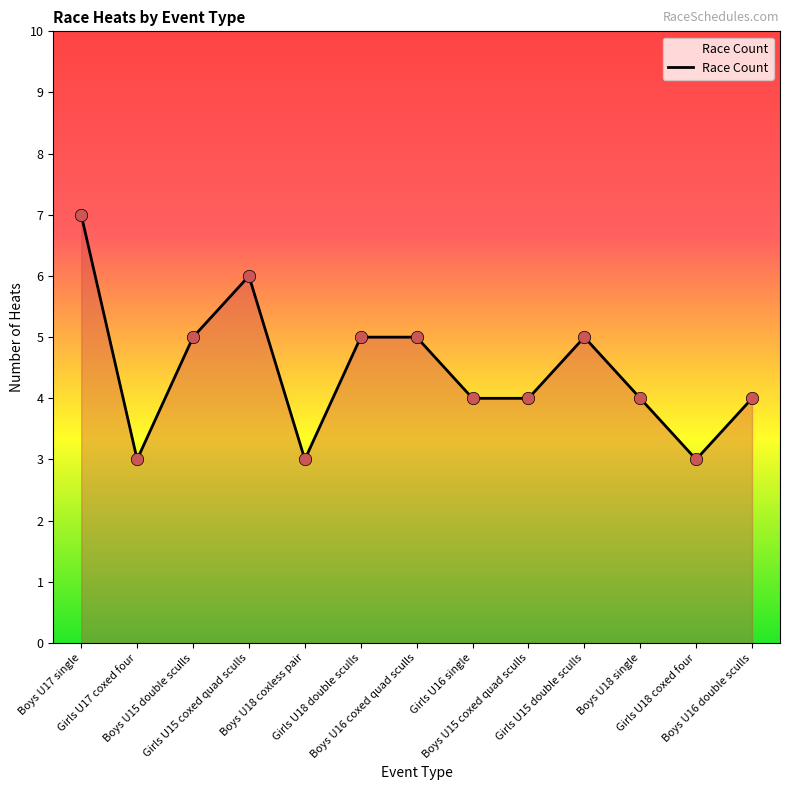

What is the ratio of the value at Boys U16 double sculls to the value at Boys U16 coxed quad sculls?

0.8